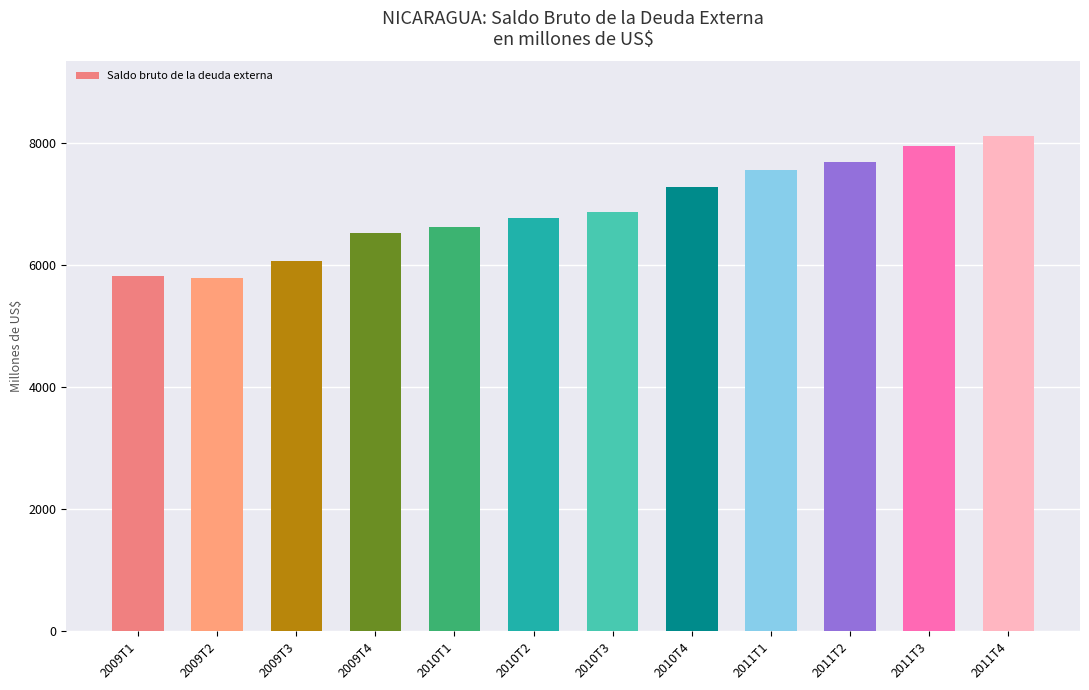

What is the label of the 8th bar from the left?

2010T4